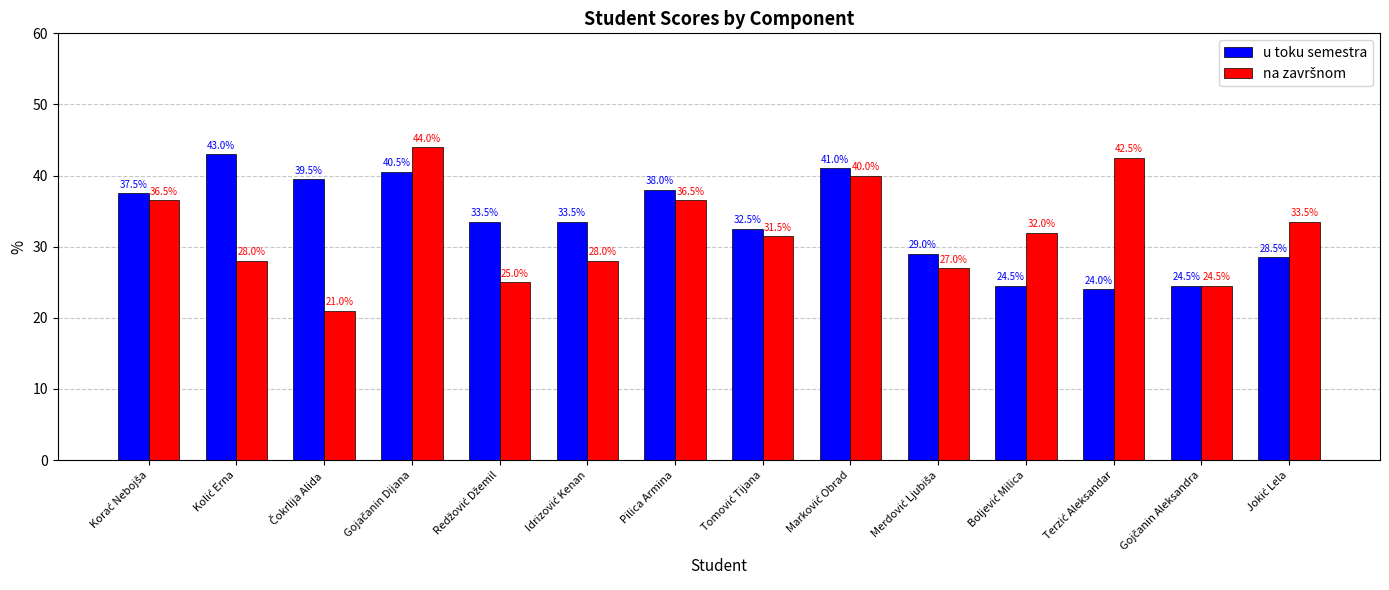

What is the average value of the u toku semestra series?

33.5